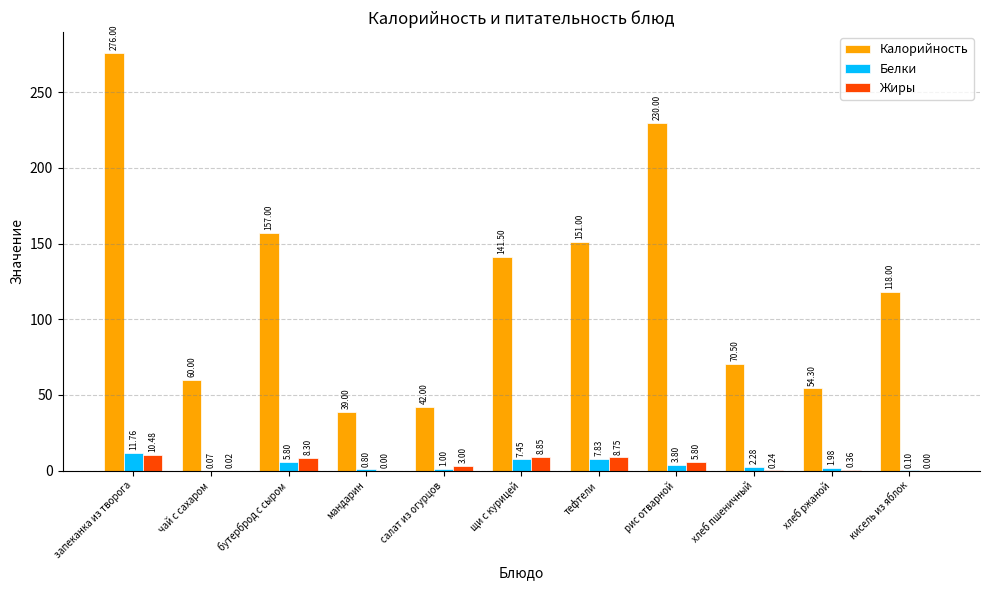

What is the difference between the Белки values at запеканка из творога and хлеб ржаной?

9.8